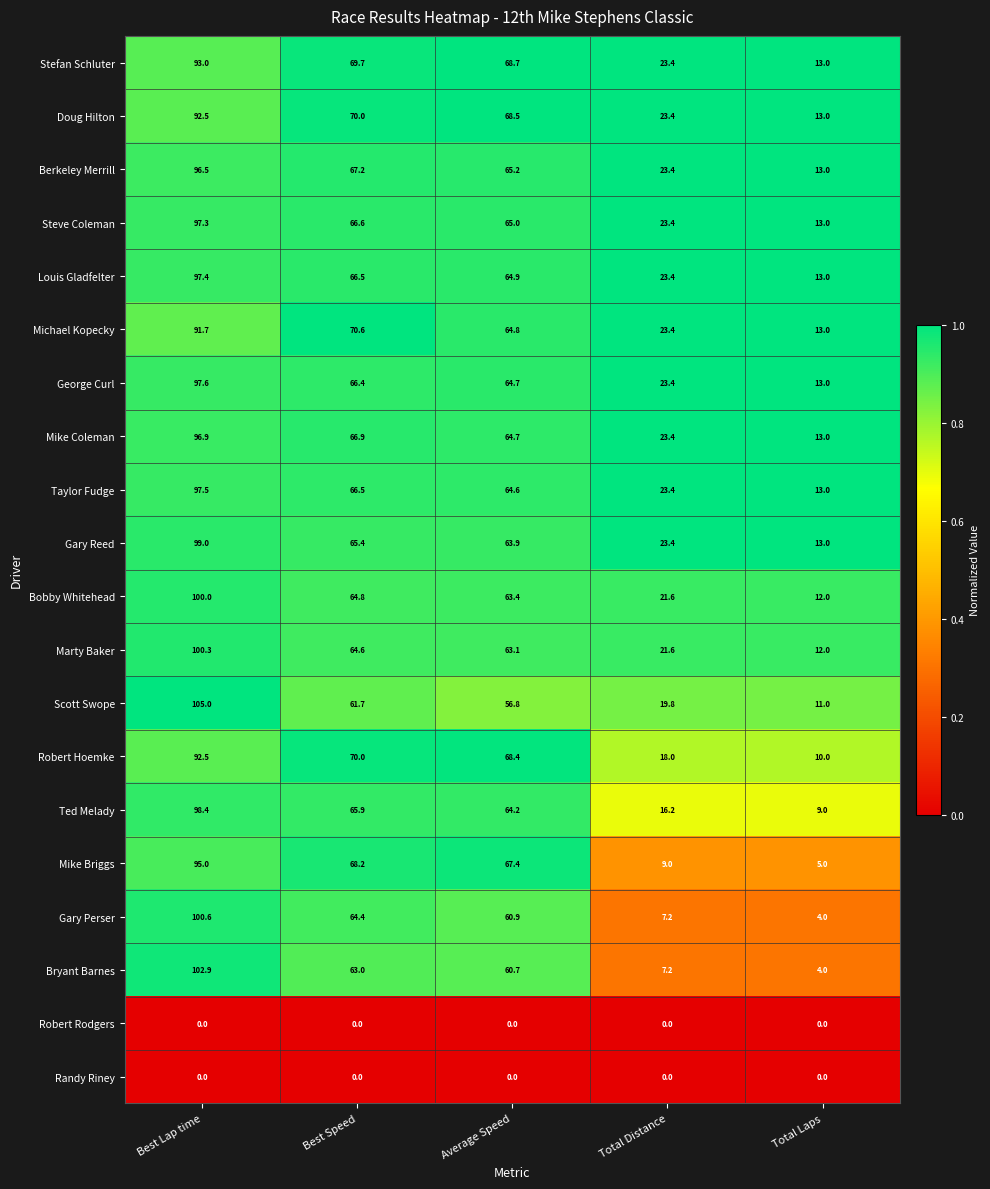

What is the difference between the highest and lowest values at Best Speed?

70.6